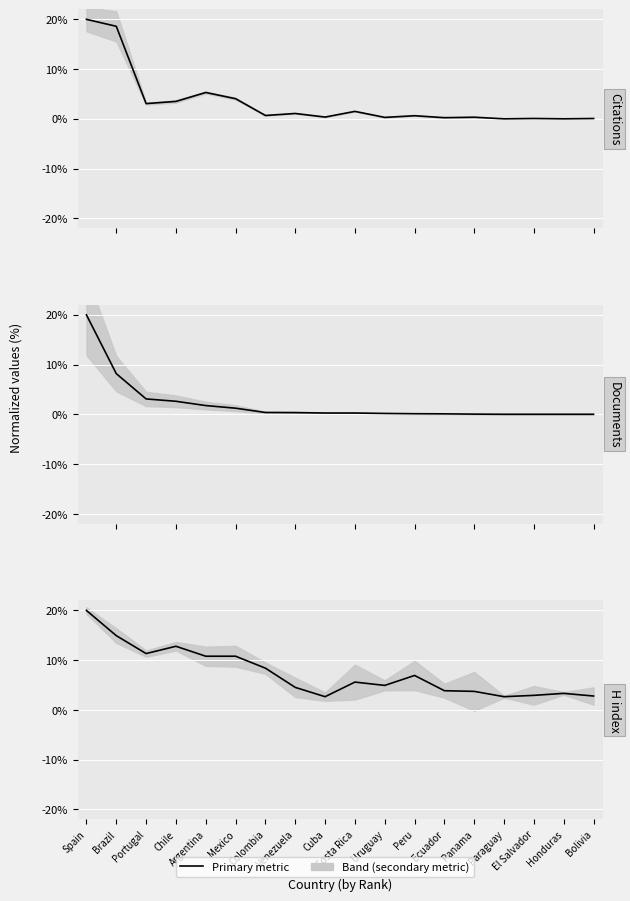

What is the difference between the maximum and minimum values in the Citations series?

20.0